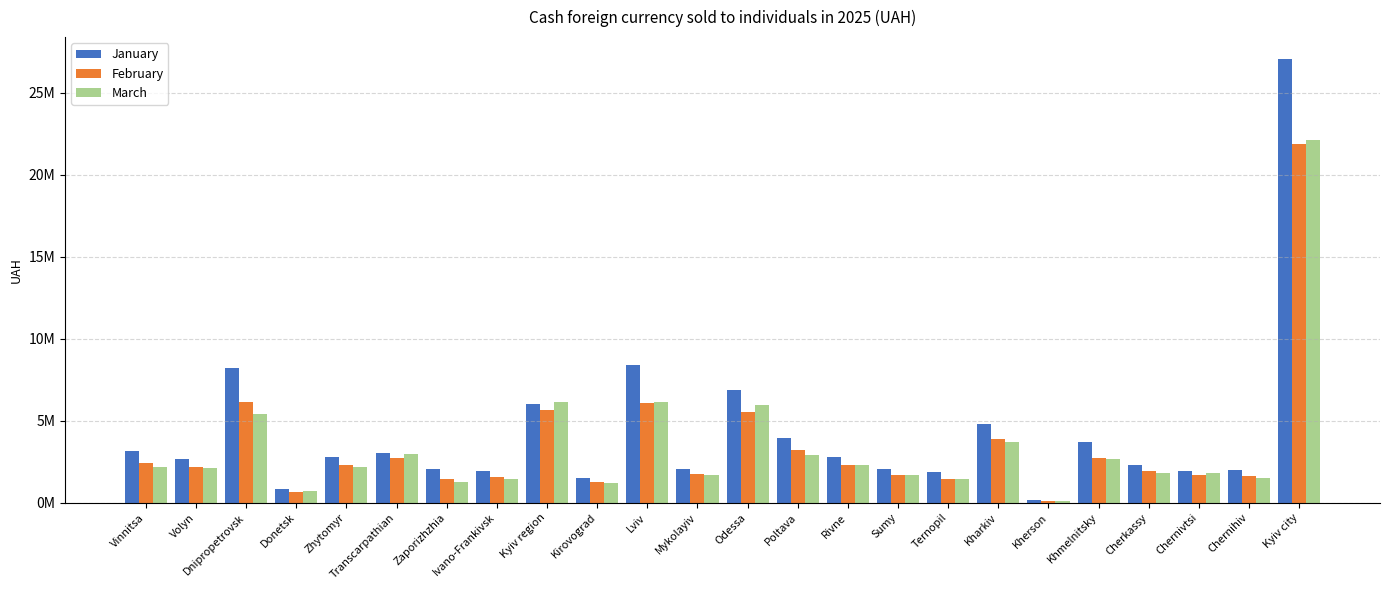

What are all the series names shown in the legend?

January, February, March